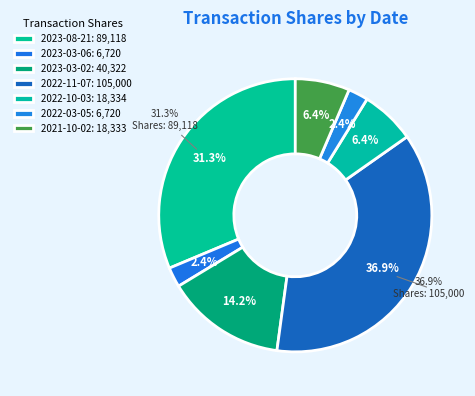

Between 2023-03-02 and 2021-10-02, which is larger?

2023-03-02